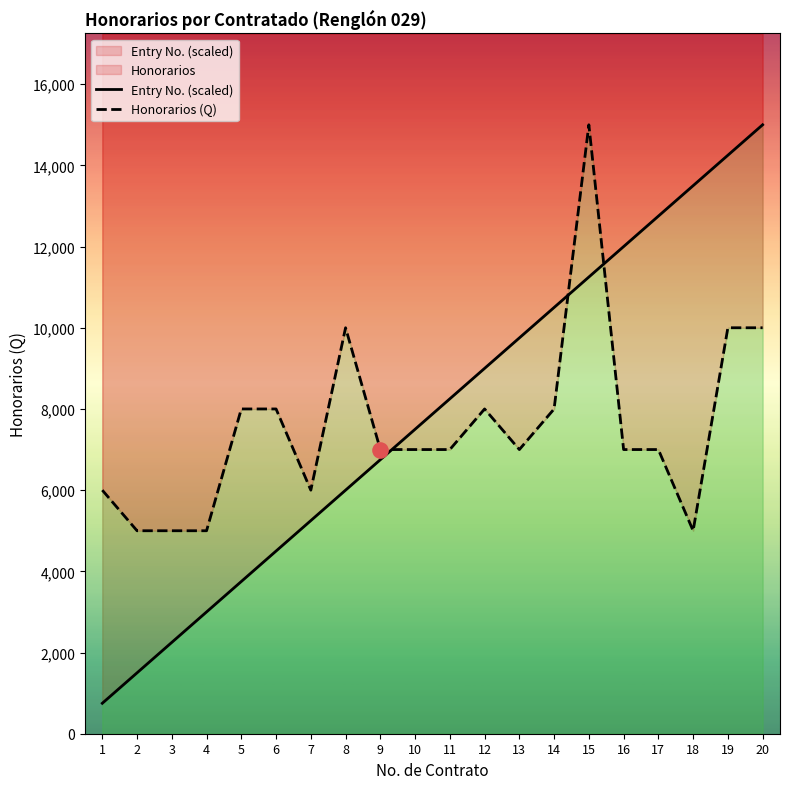

Which series has the largest total across all categories?

Entry No. (scaled)